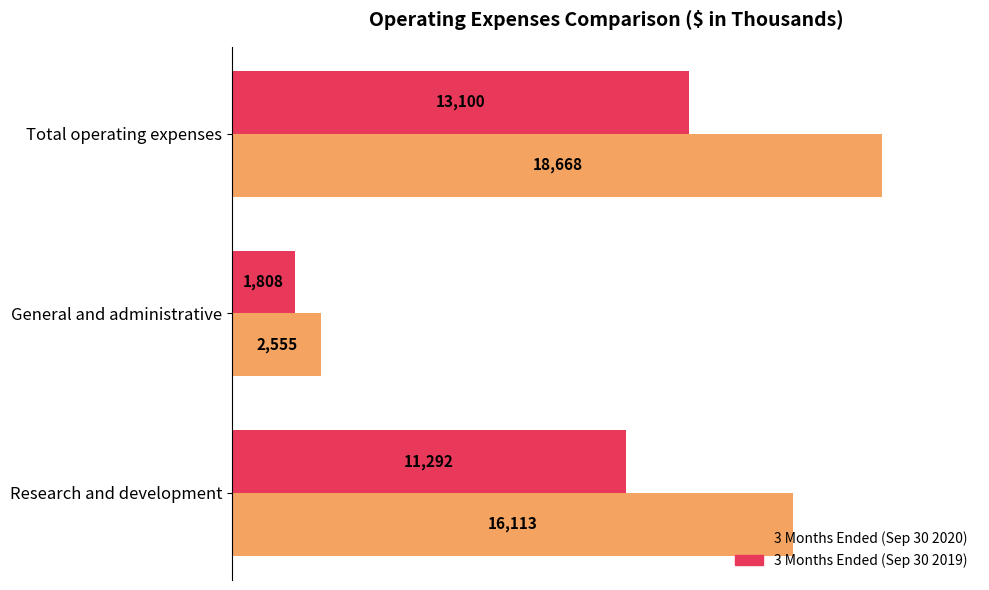

What is the average value of the 3 Months Ended (Sep 30 2019) series?

8733